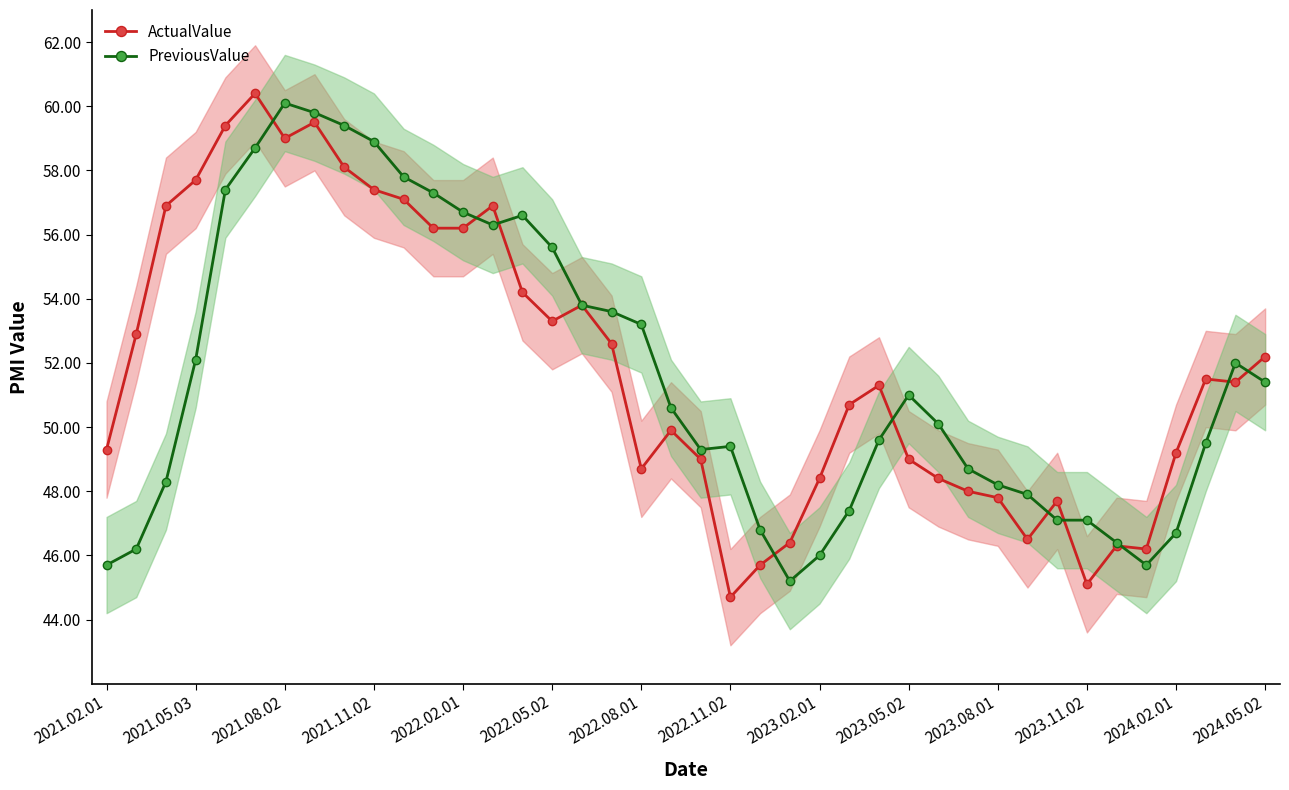

True or false: PreviousValue has a value of 17.5 at 2024.02.01.

False